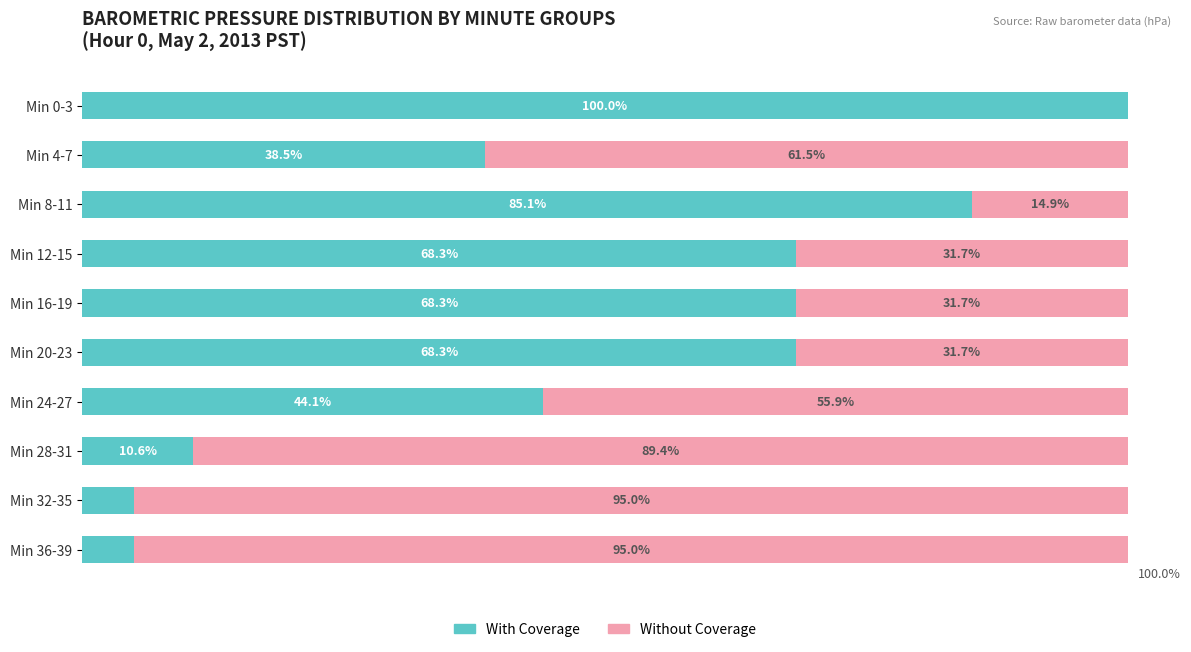

At which label does With Coverage reach its peak?

Min 0-3